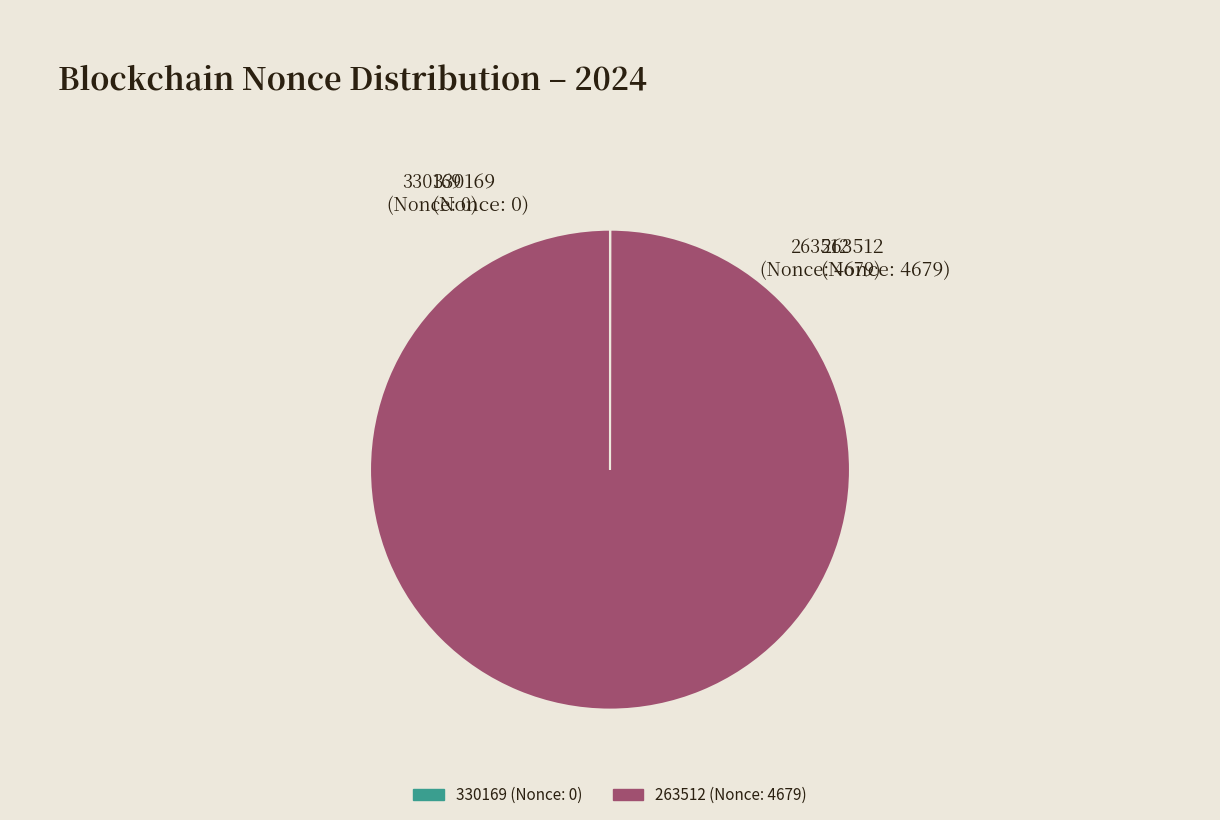

What is the largest slice in the pie chart?

263512